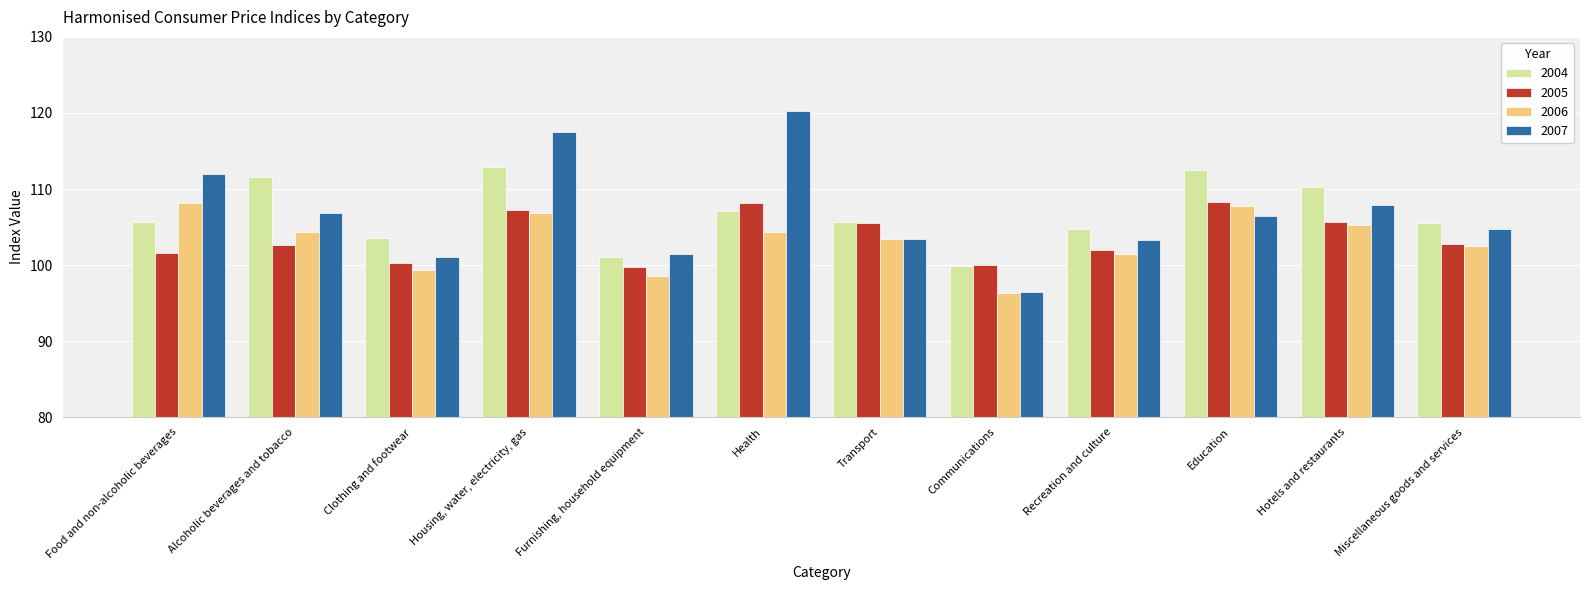

At how many categories does at least one series exceed 96?

12